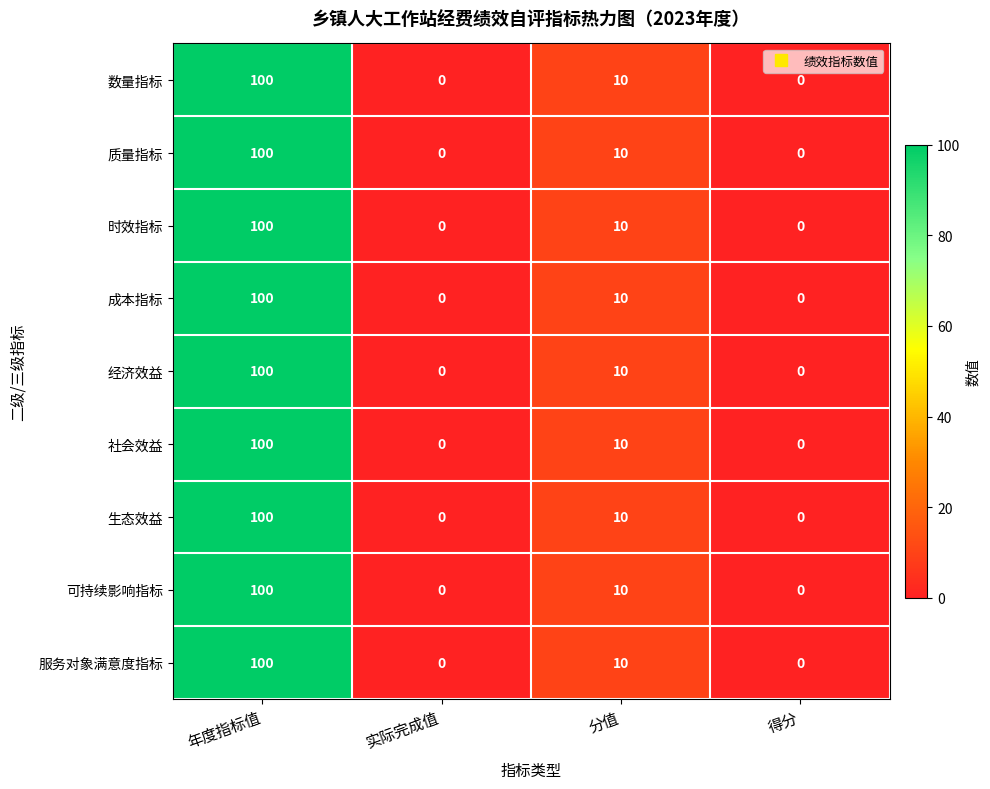

Is it true that 可持续影响指标 equals 0 at 实际完成值?

True